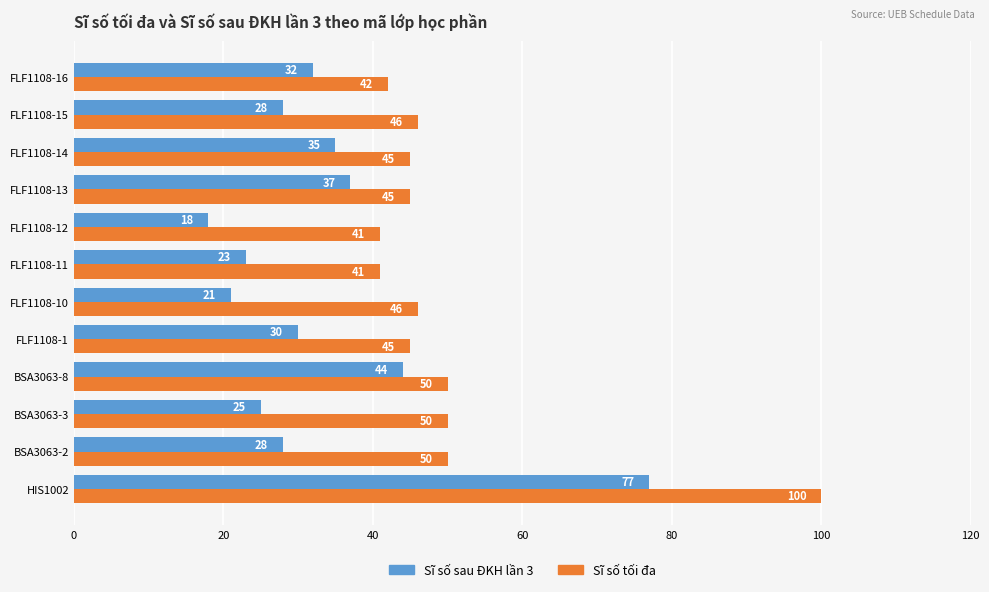

What is the smallest value displayed?

18